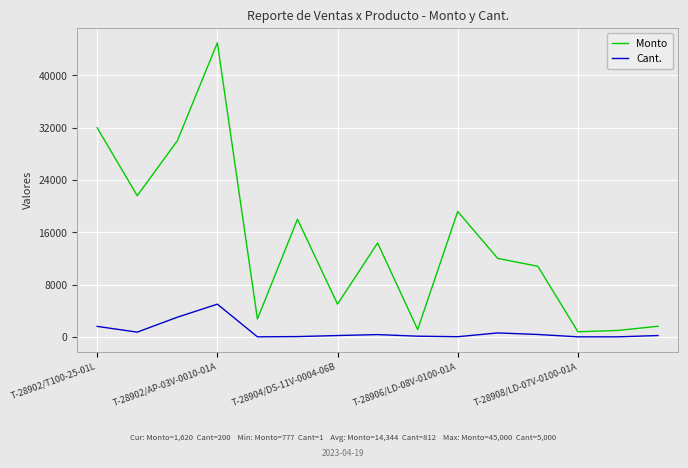

Which series has the widest spread of values?

Monto